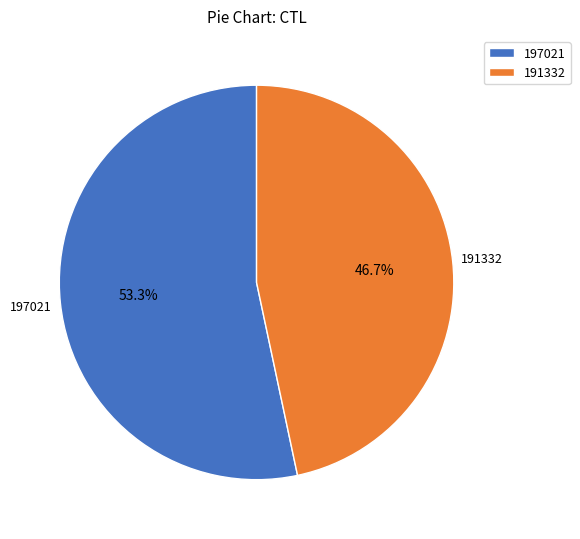

Does 191332 account for over 50% of the chart?

No